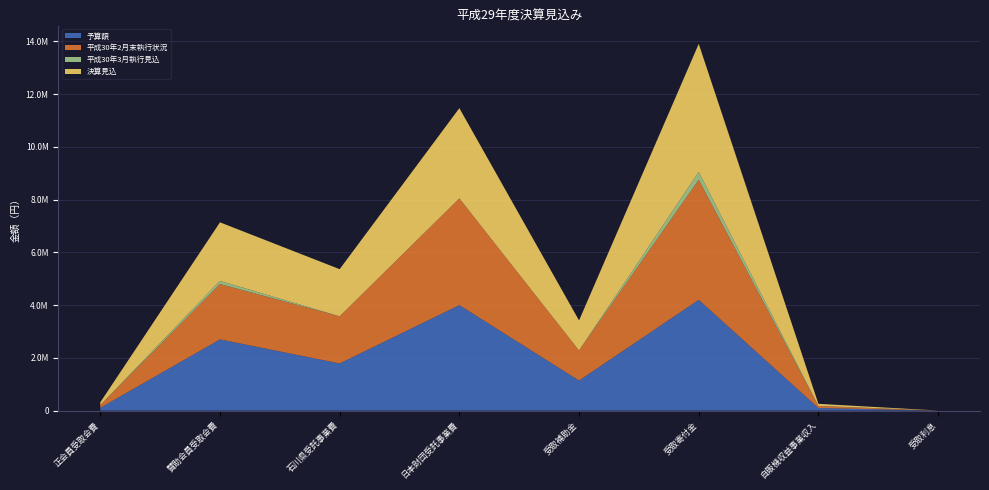

Reading right to left, extract all data points from this chart.

予算額: 2000	100000	4200000	1140000	4000000	1788000	2700000	105000
平成30年2月末執行状況: 410	73725	4553579	1140000	4050000	1788000	2100000	102000
平成30年3月執行見込: 280	5000	300000	0	0	0	120000	3000
決算見込: 690	78725	4853579	1140000	3420000	1788000	2220000	105000